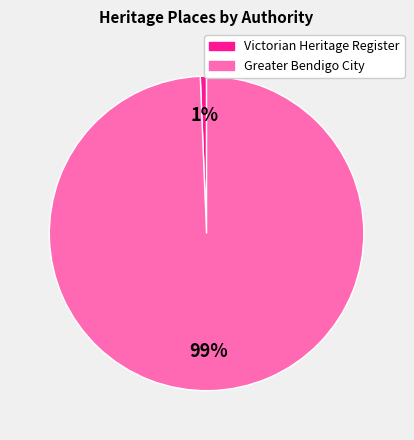

How many slices are in this pie chart?

2